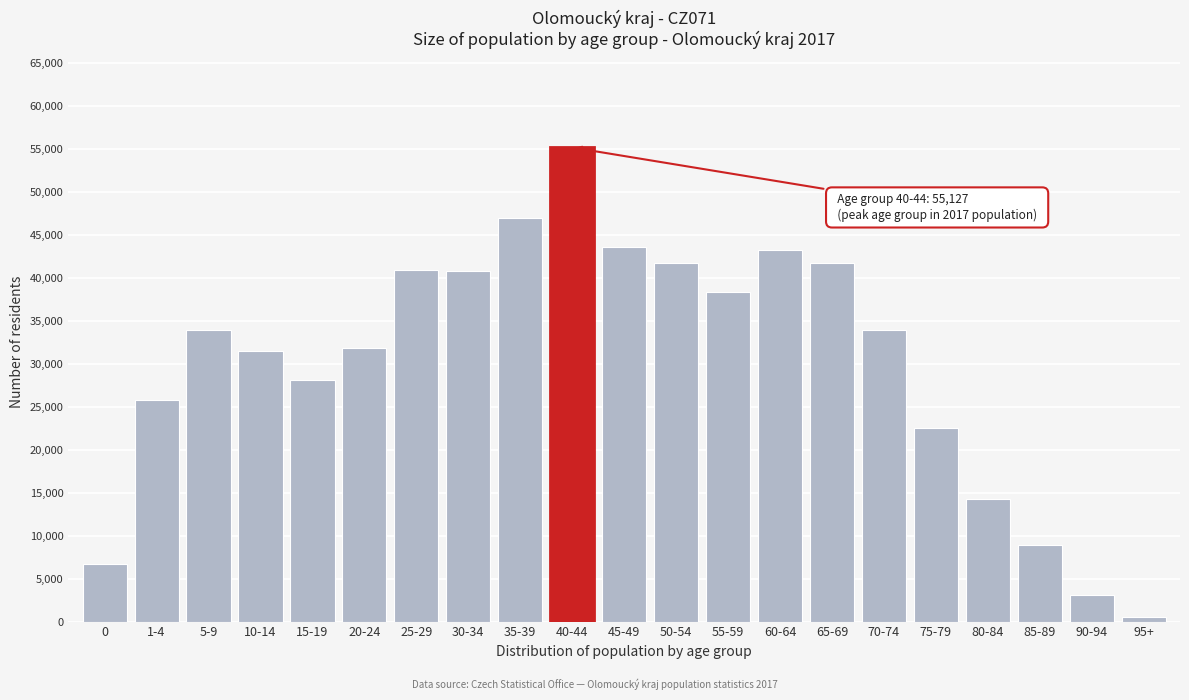

What is the average value?

30151